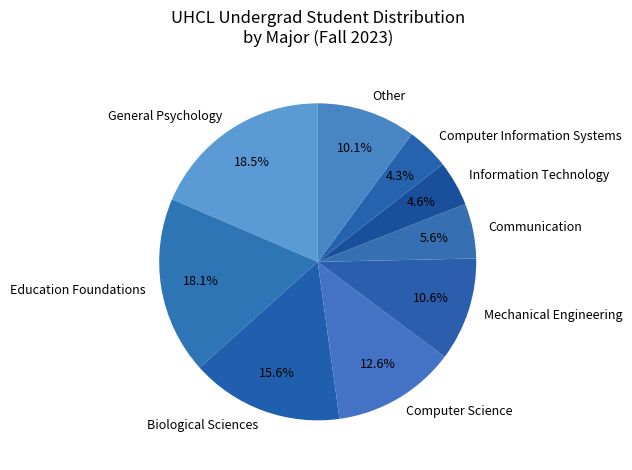

To the nearest percent, what is the average slice percentage?

11%